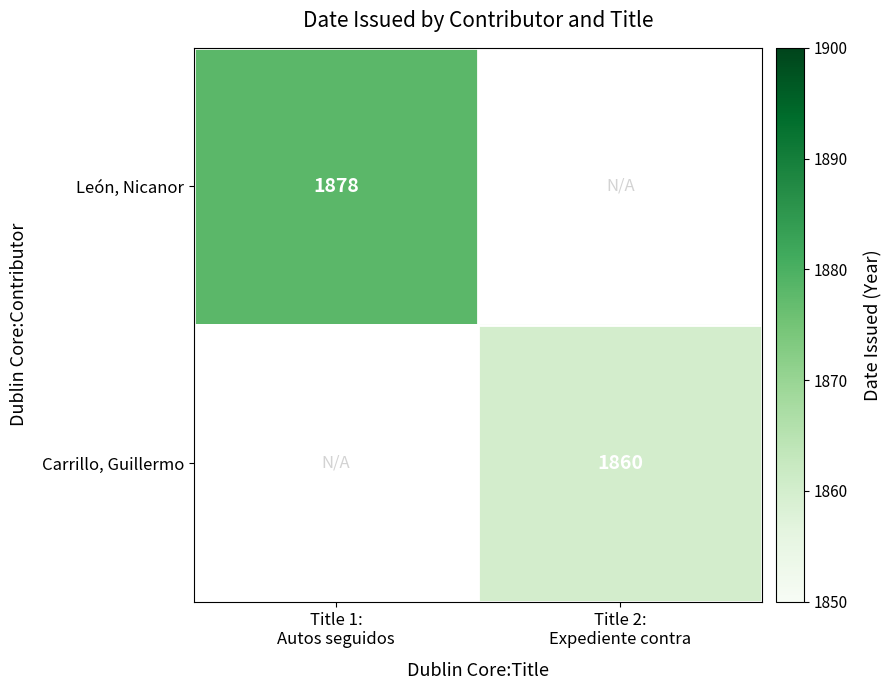

Where is León, Nicanor nearest to the value 1878?

Title 1: Autos seguidos